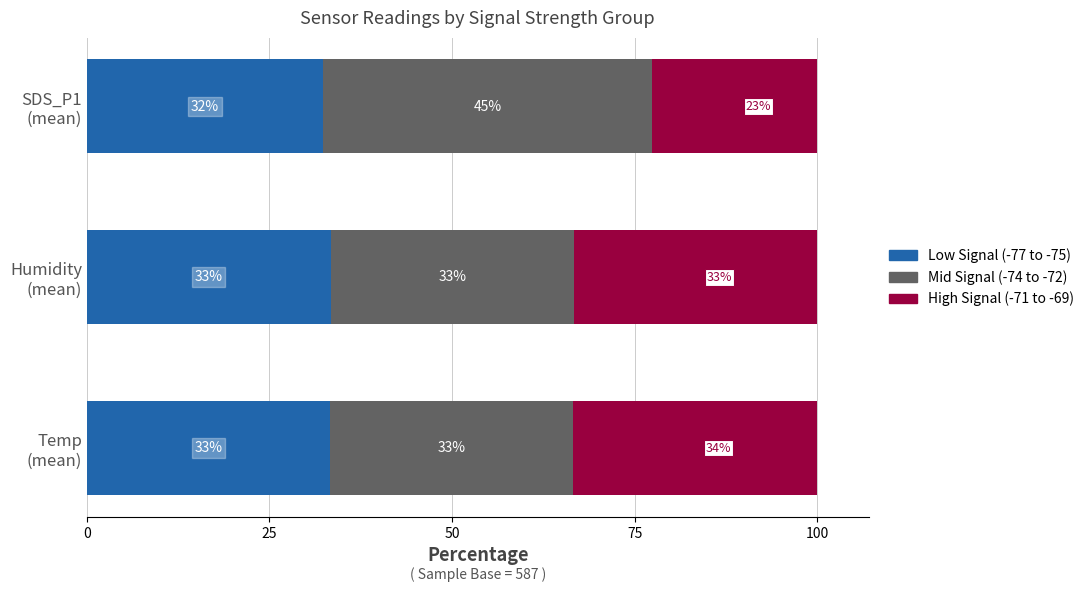

What is the maximum value for Low Signal (-77 to -75)?

33.4